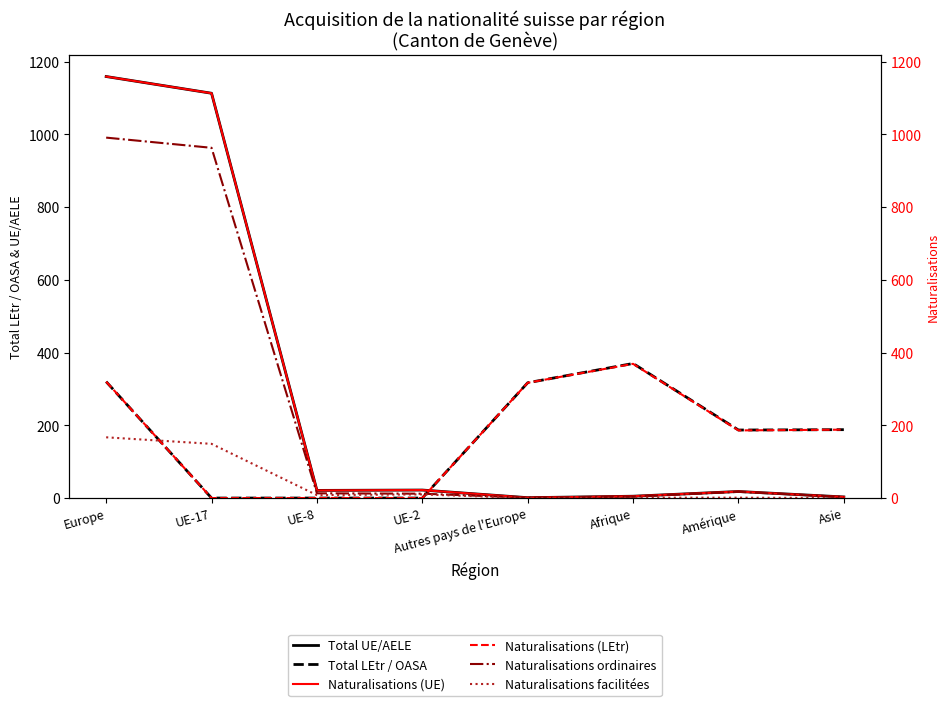

What is the sum of all Total UE/AELE values?

2342